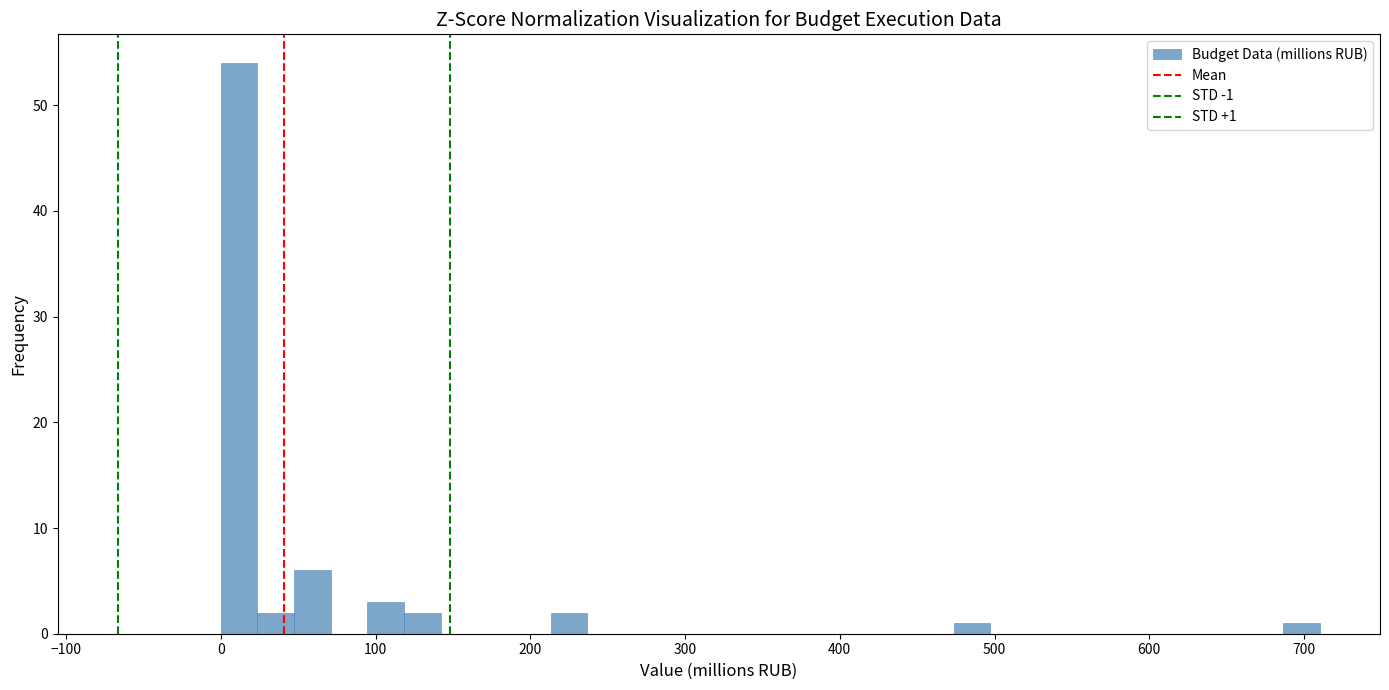

Read against the x-axis, roughly where is the centre of the tallest bar?

10